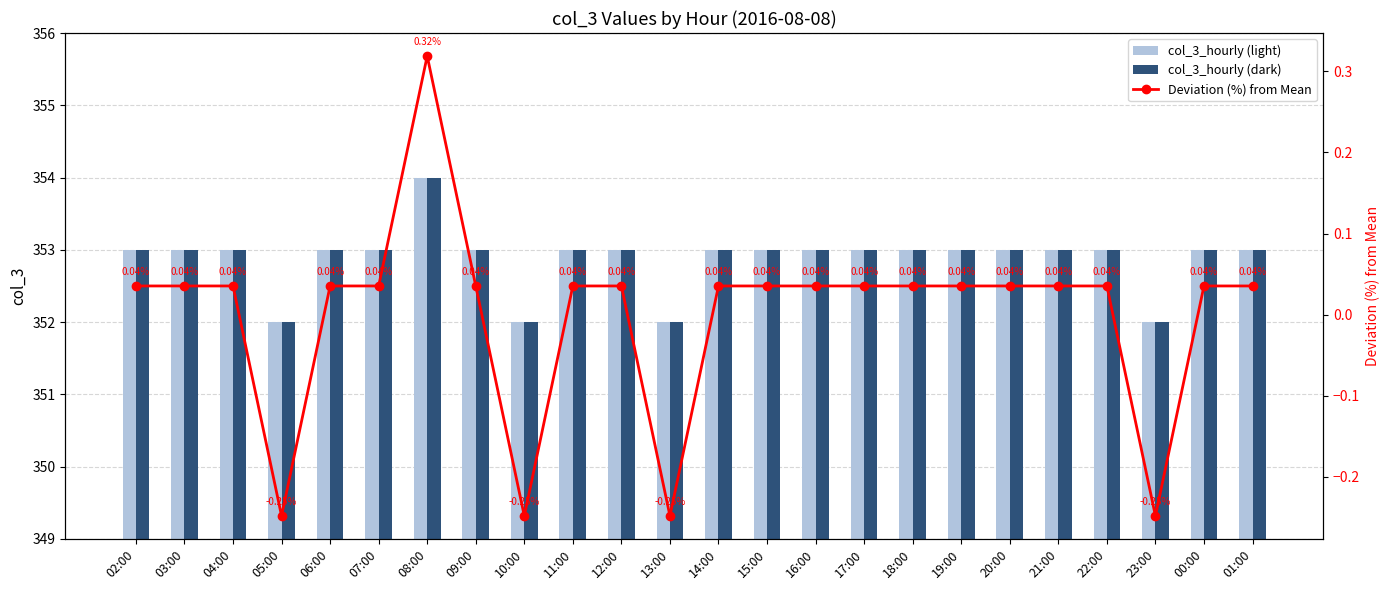

What is the highest value of the col_3_hourly (dark) series?

354